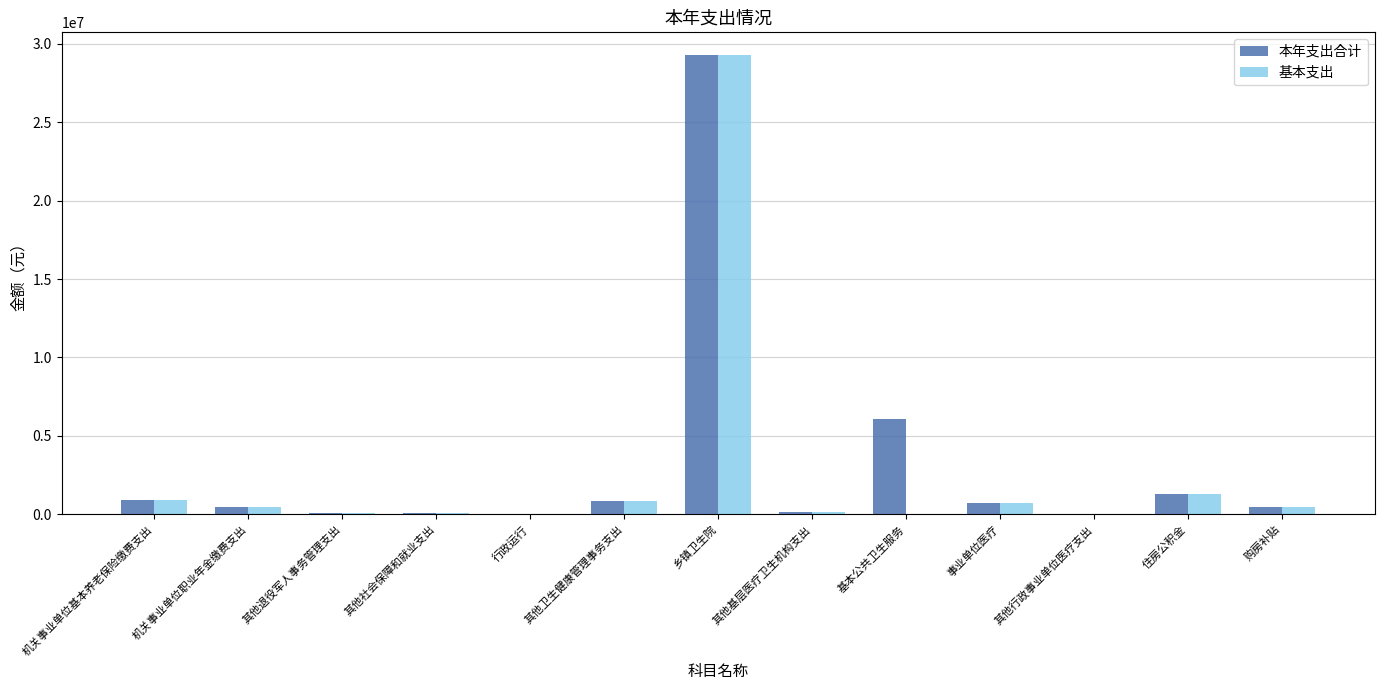

Where is 本年支出合计 nearest to the value 14639946?

基本公共卫生服务